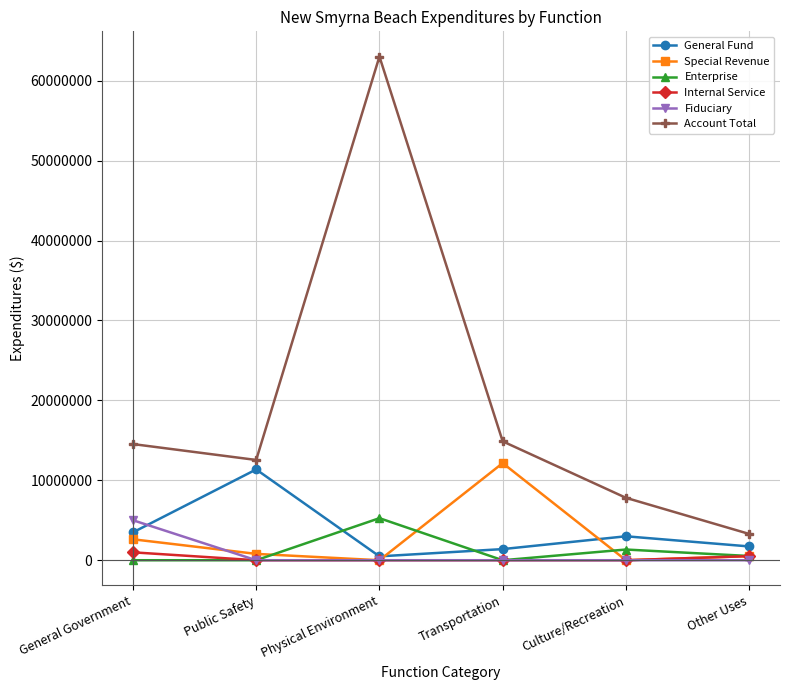

True or false: Fiduciary and General Fund intersect in this chart.

True